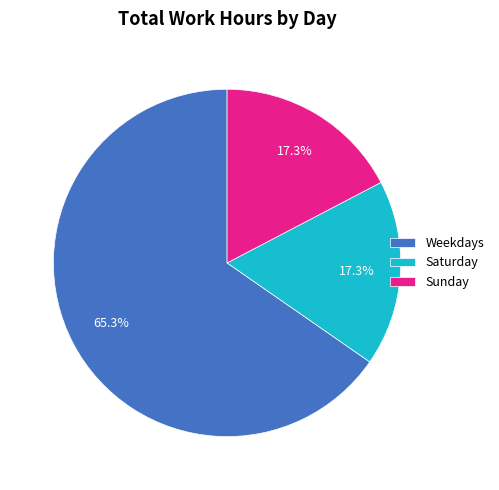

Which slice represents more than half of the pie?

Weekdays